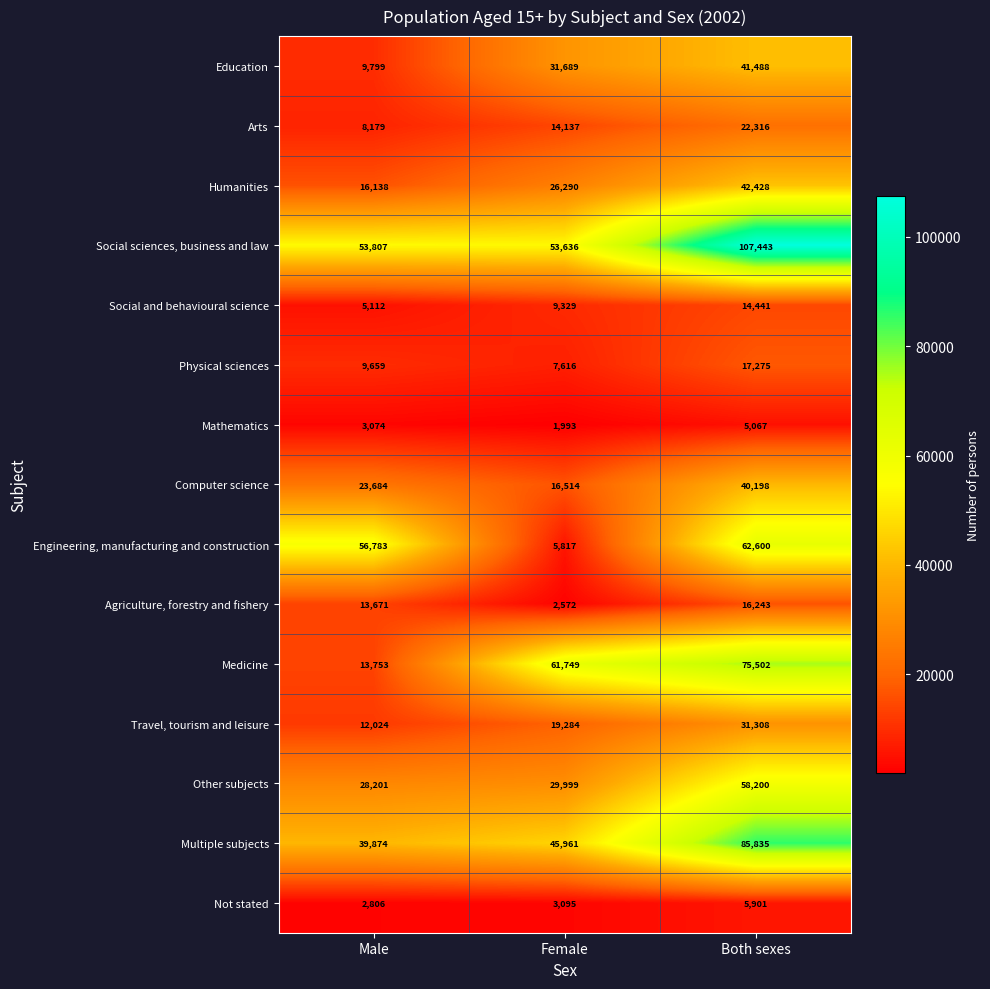

What is the difference between the highest and lowest values at Female?

59756